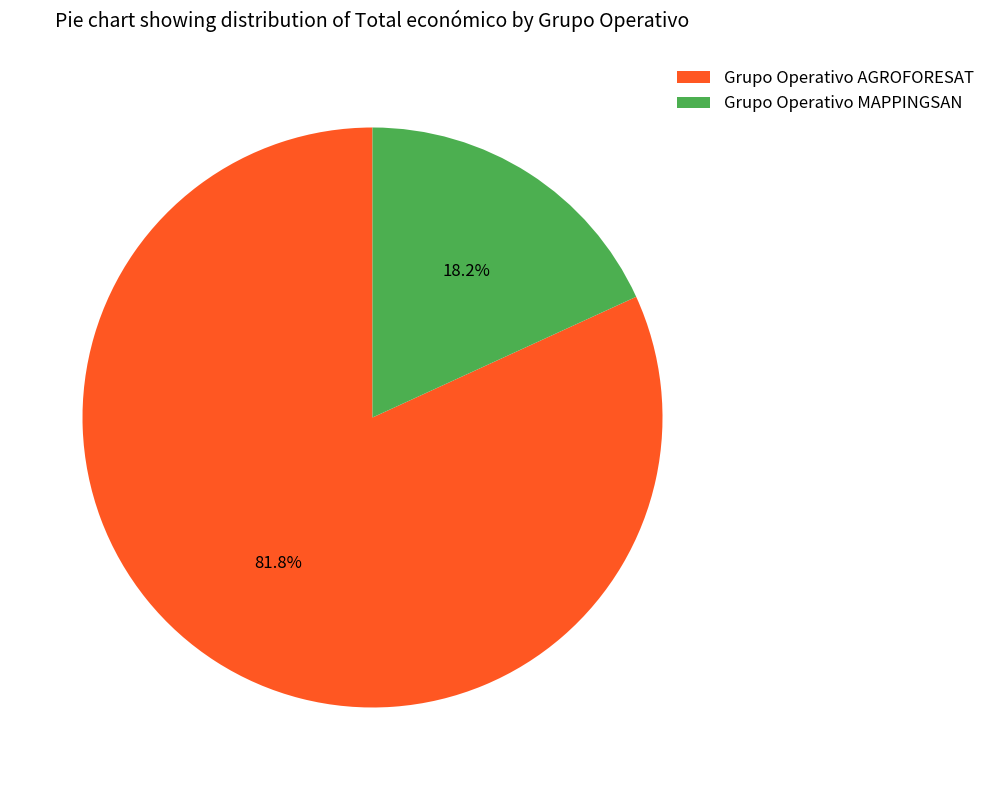

How many segments does this pie chart have?

2